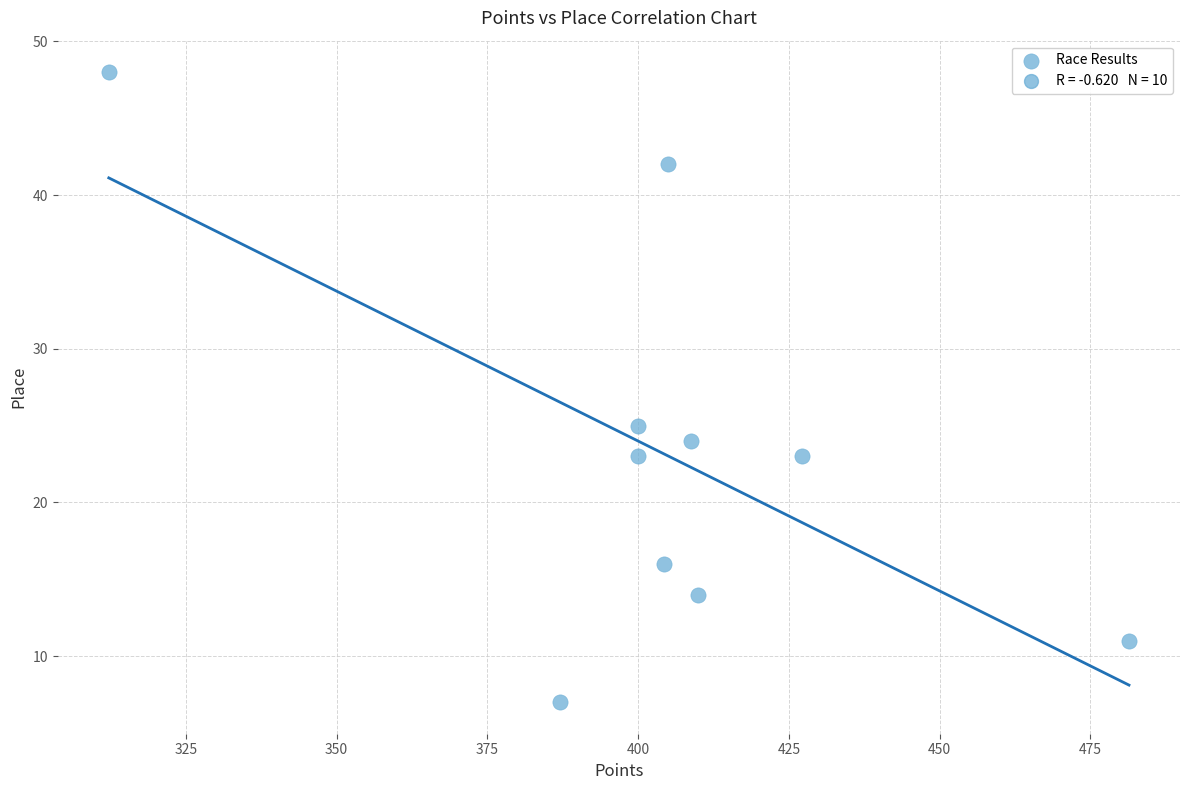

What is the average Y value?

23